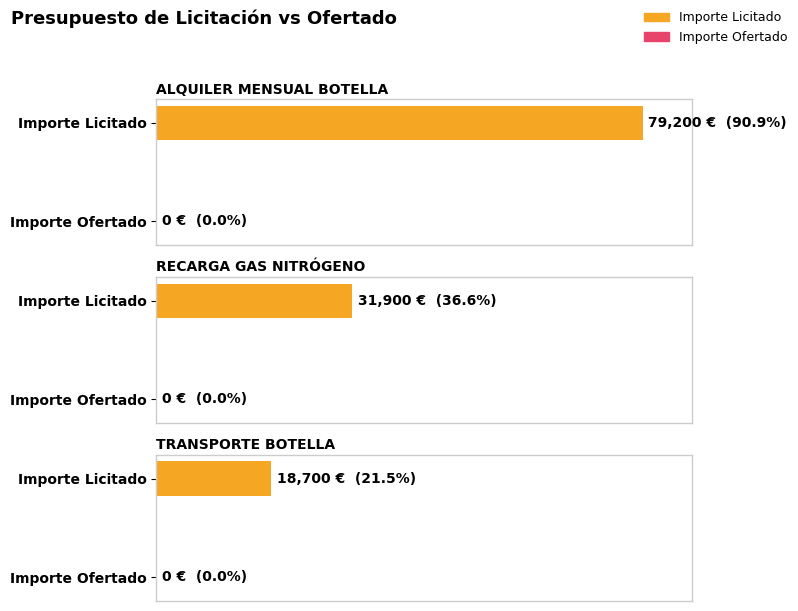

The value of Importe Licitado at RECARGA GAS NITRÓGENO is 43455. True or false?

False